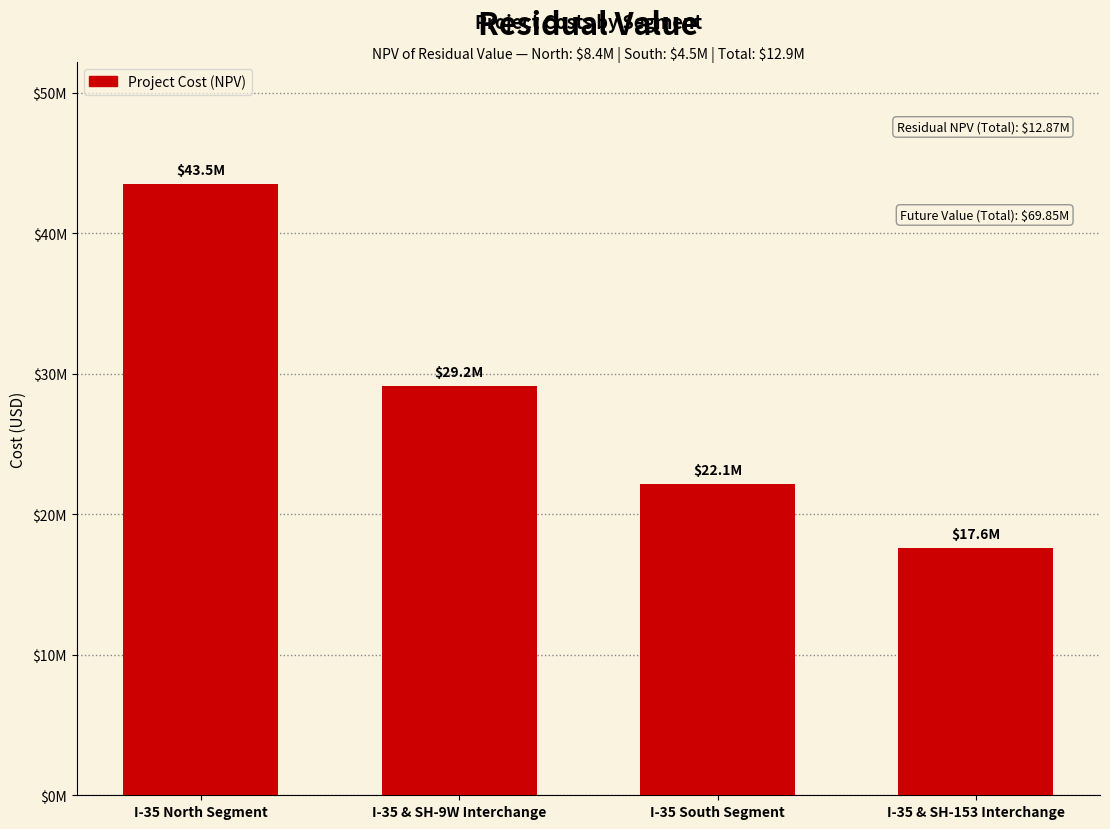

What is the sum of the values at I-35 & SH-9W Interchange and I-35 North Segment?

72646935.0